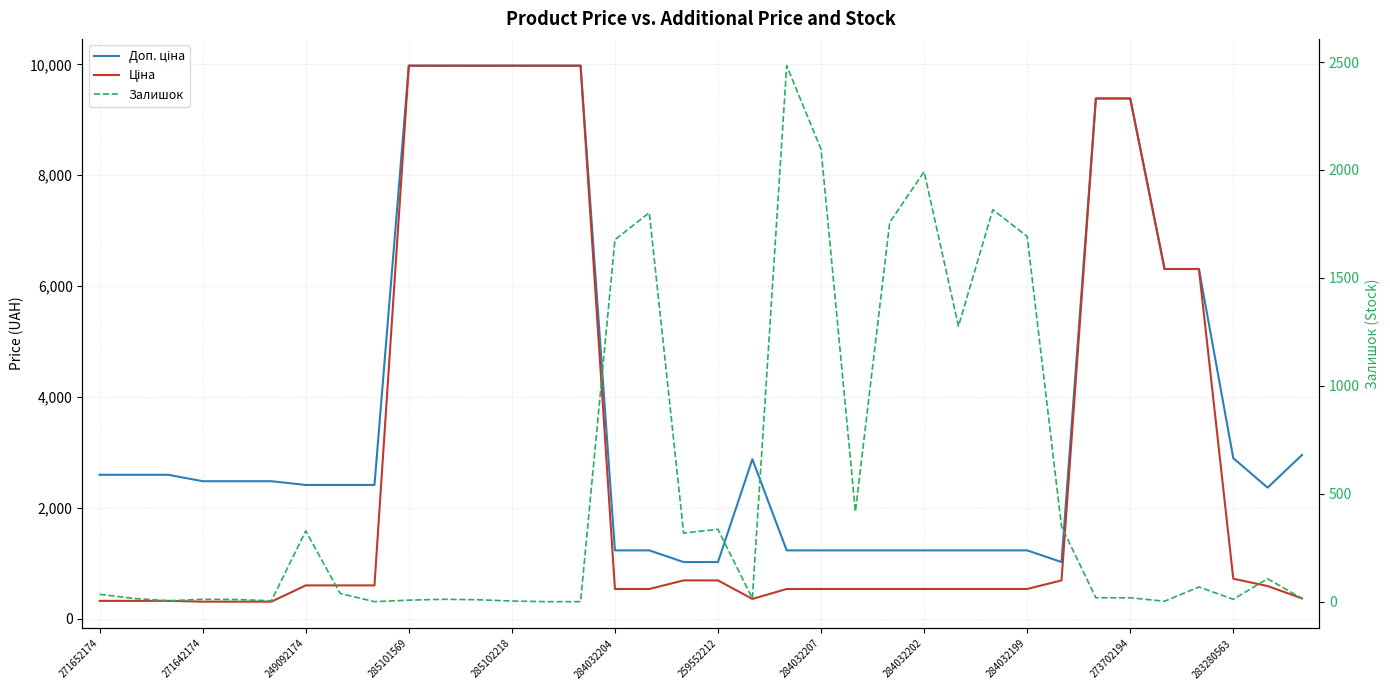

What is the maximum value for Ціна?

9975.0